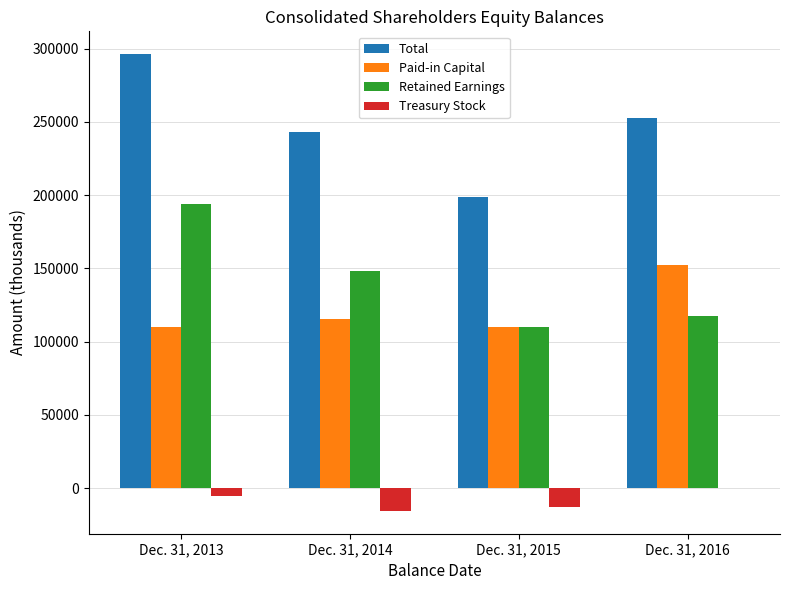

Is it true that Paid-in Capital equals 187238 at Dec. 31, 2013?

False